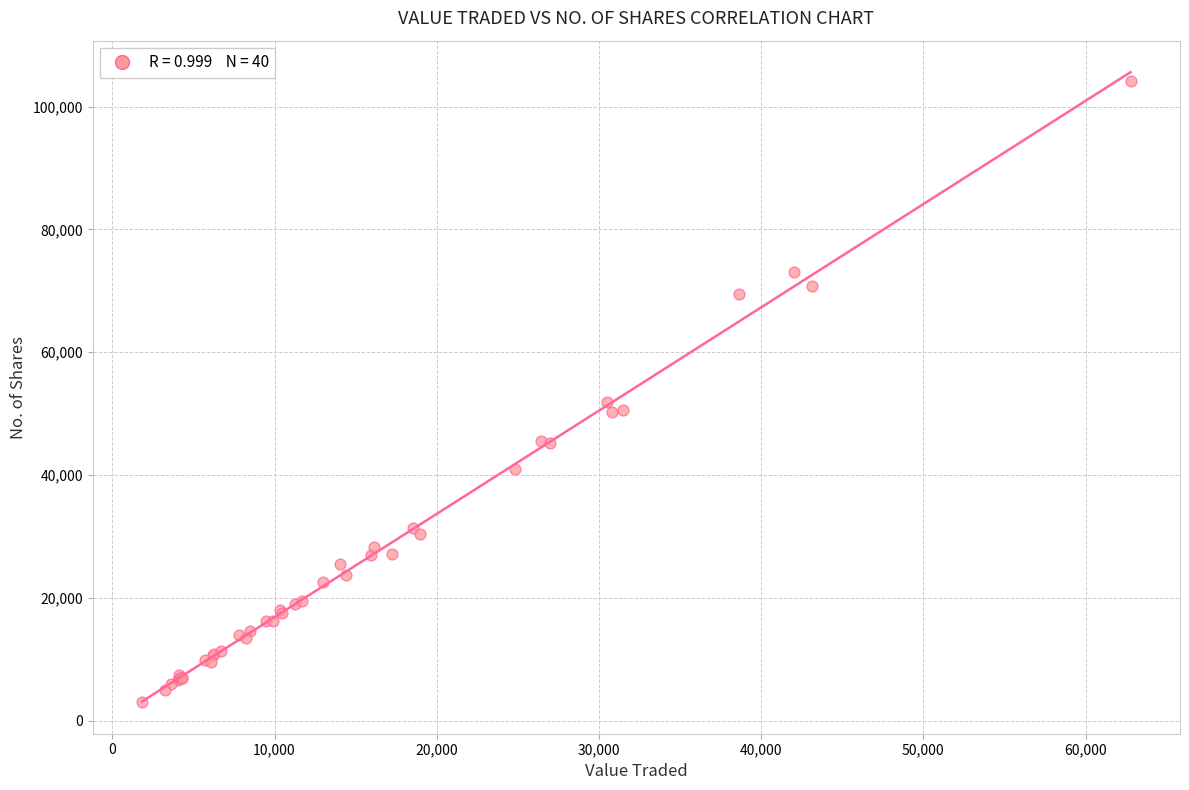

What Y value in the scatter plot is closest to 53620?

51944